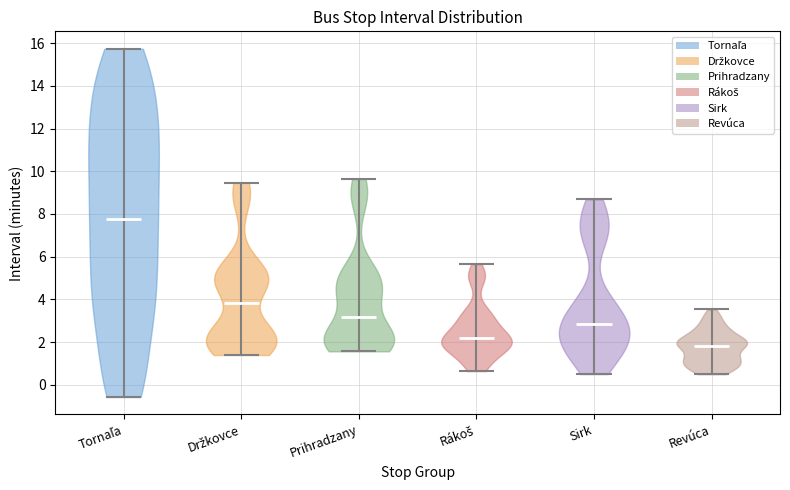

Which violin has the lowest median line?

Revúca